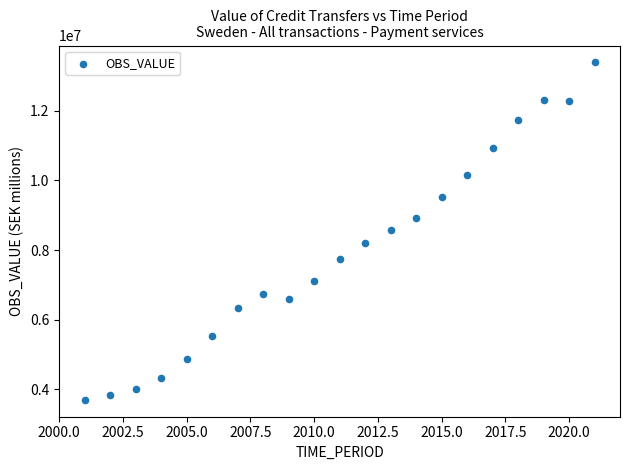

What is the range of X values (max minus min)?

20.0